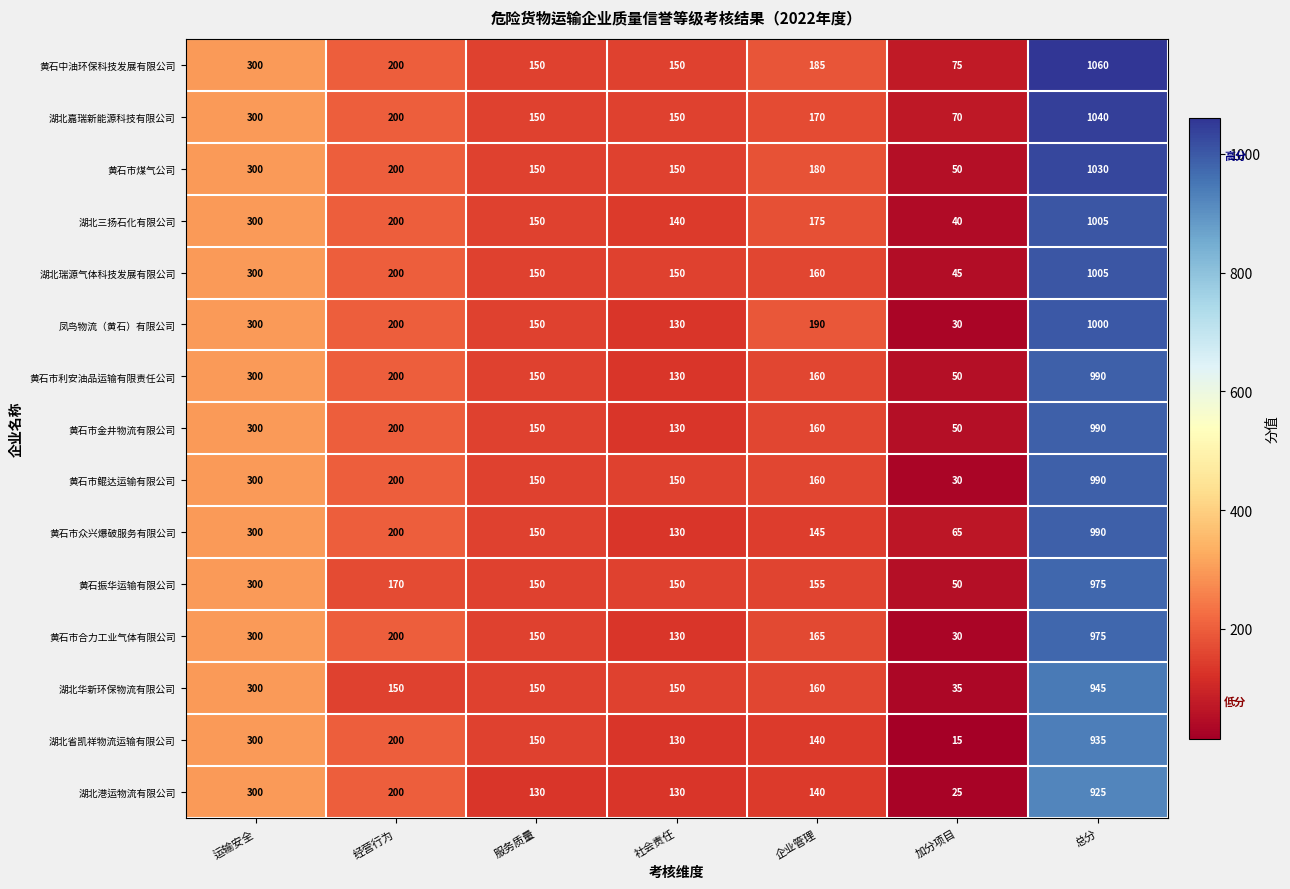

Which label corresponds to the smallest value in the chart?

加分项目